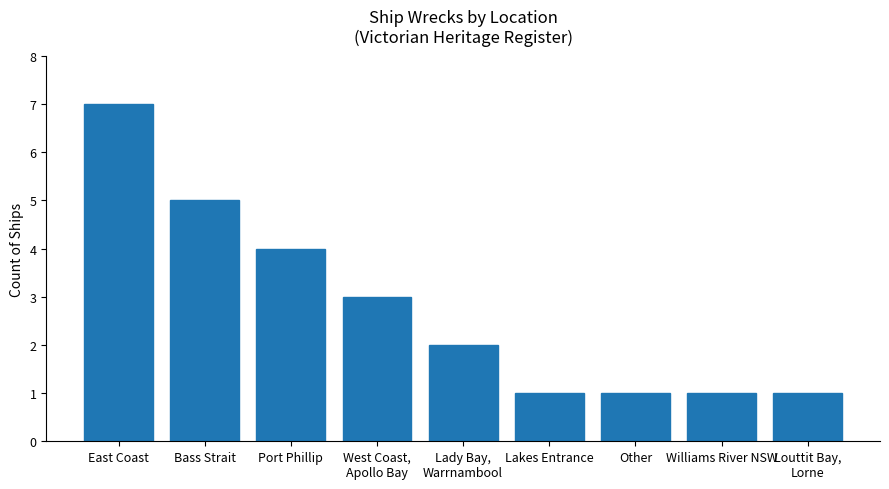

What is the sum of all values?

25